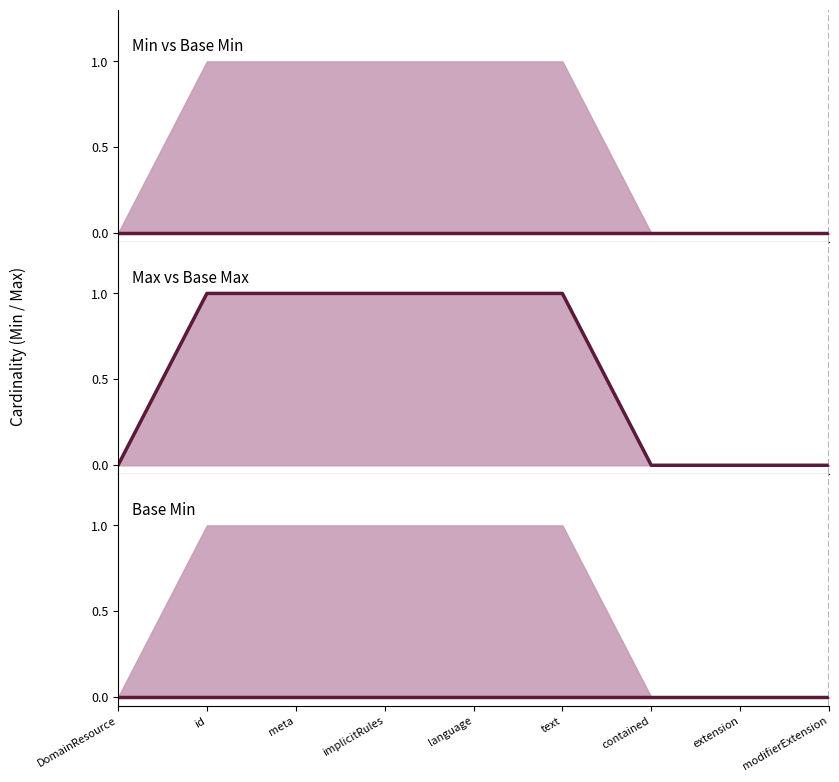

Reading left to right, extract all data points from this chart.

Min vs Base Min: DomainResource=0	id=0	meta=0	implicitRules=0	language=0	text=0	contained=0	extension=0	modifierExtension=0
Max vs Base Max: DomainResource=0	id=1	meta=1	implicitRules=1	language=1	text=1	contained=0	extension=0	modifierExtension=0
Base Min: DomainResource=0	id=0	meta=0	implicitRules=0	language=0	text=0	contained=0	extension=0	modifierExtension=0